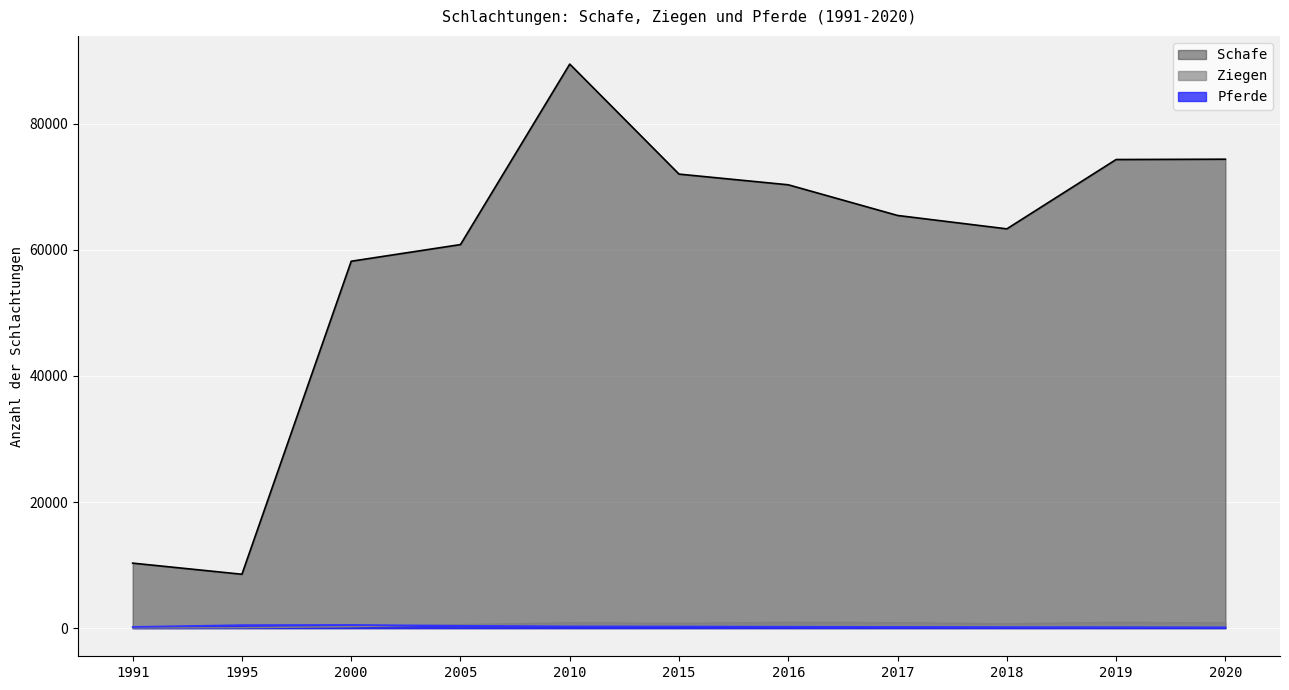

True or false: Ziegen and Pferde cross at least once.

True